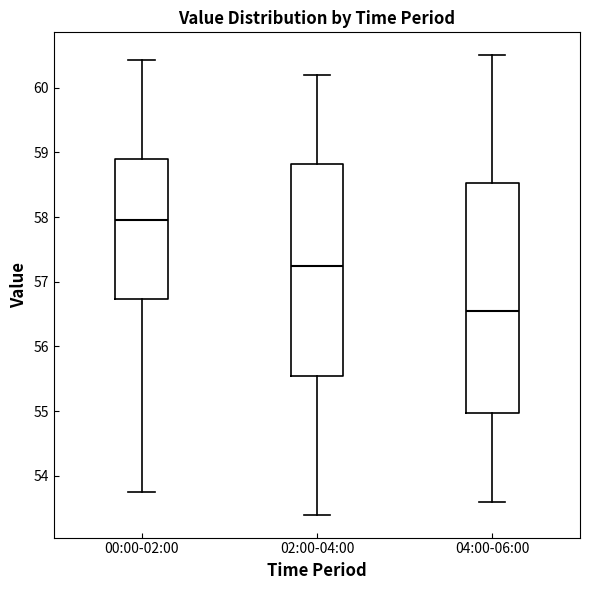

Which box is the tallest, from its lower edge to its upper edge?

04:00-06:00